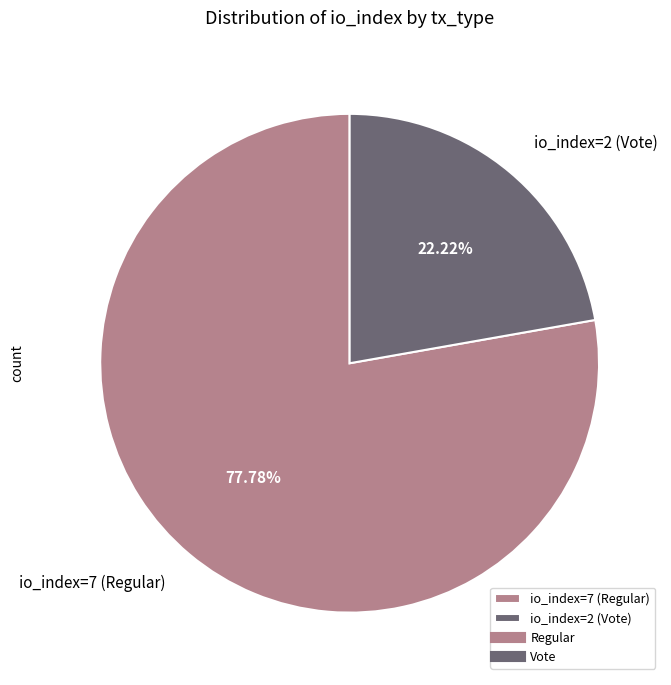

Which slice is the smallest?

io_index=2 (Vote)